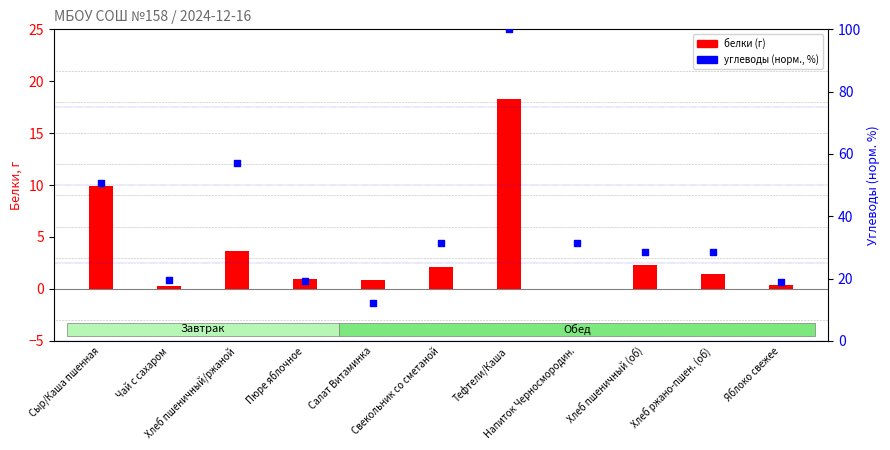

At which category is the sum across all series the highest?

Тефтели/Каша